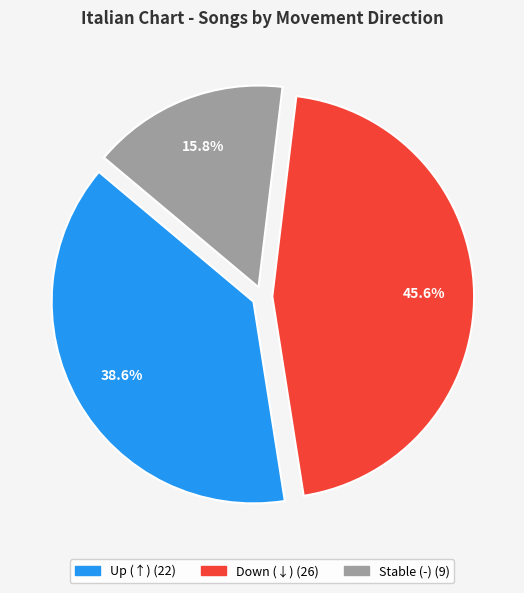

To the nearest percent, what is the difference between the largest and smallest slice percentages?

30%